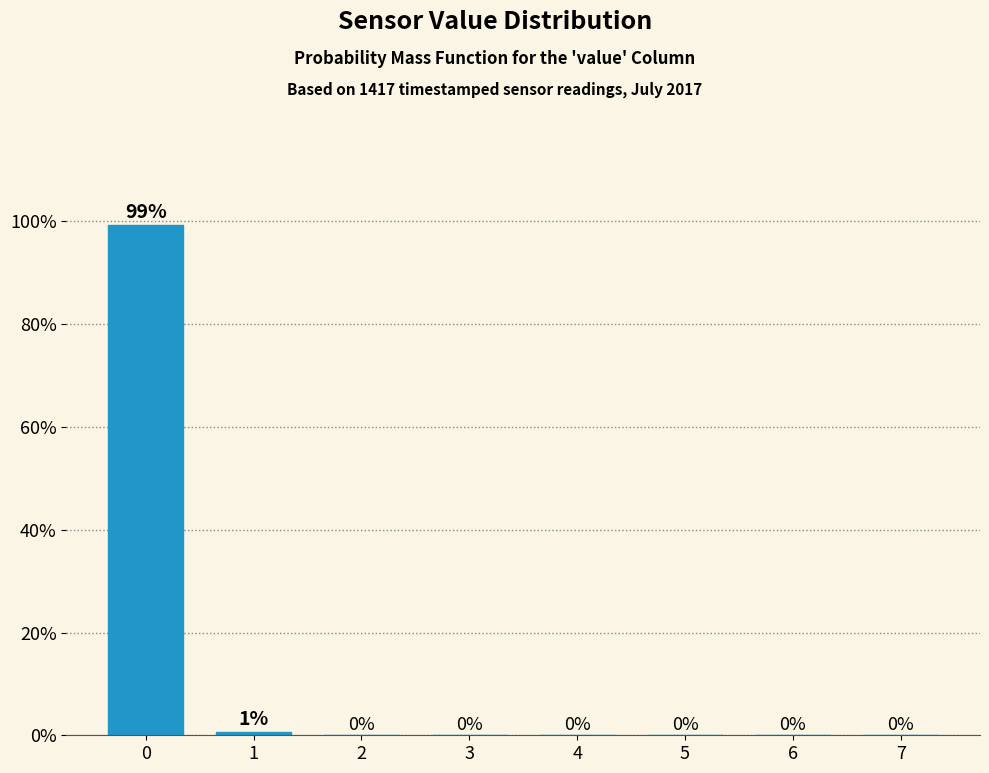

What is the sum of all values?

100.0